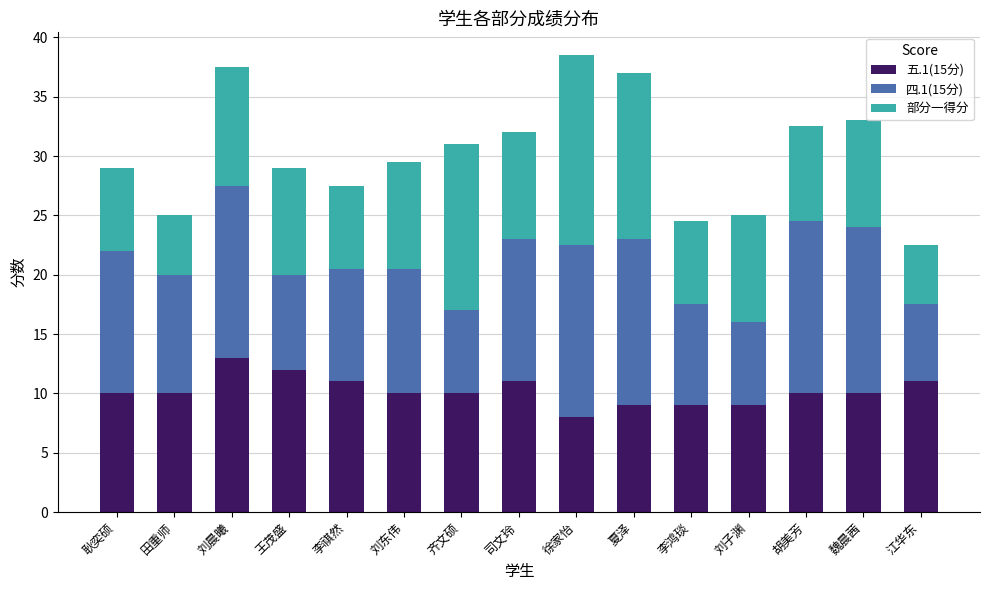

What is the total value across all series at 江华东?

22.5